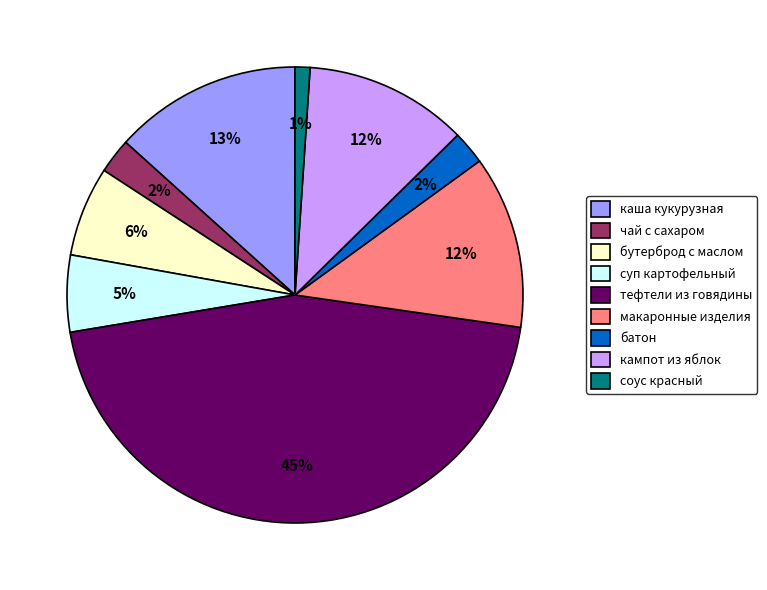

Between чай с сахаром and суп картофельный, which is larger?

суп картофельный